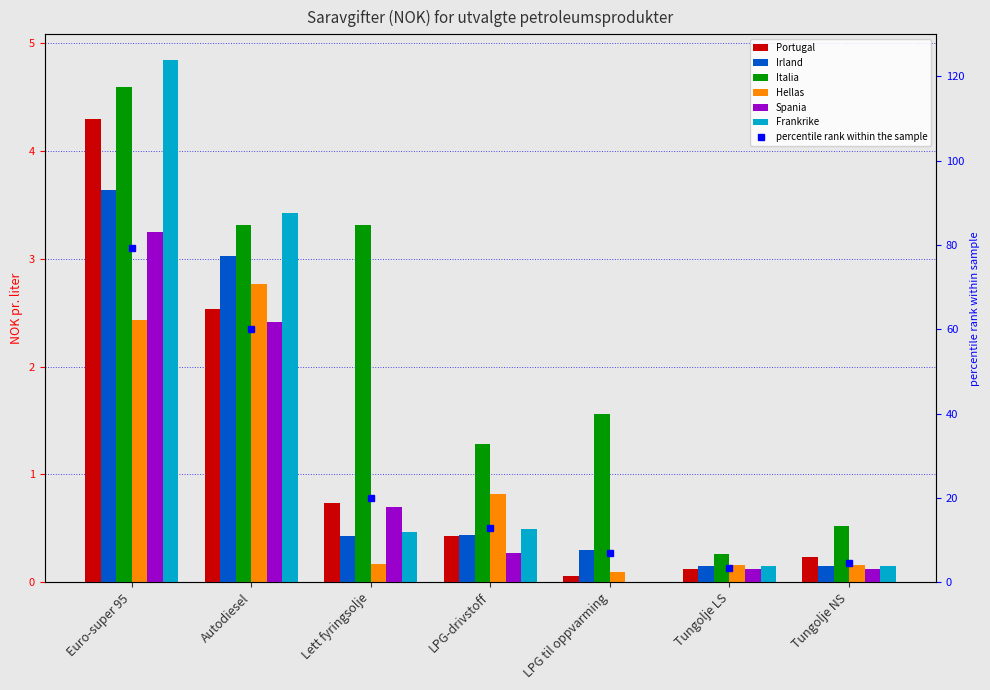

Reading right to left, what are all the values shown in this chart?

Portugal: Tungolje NS=0.2	Tungolje LS=0.1	LPG til oppvarming=0.1	LPG-drivstoff=0.4	Lett fyringsolje=0.7	Autodiesel=2.5	Euro-super 95=4.3
Irland: Tungolje NS=0.2	Tungolje LS=0.2	LPG til oppvarming=0.3	LPG-drivstoff=0.4	Lett fyringsolje=0.4	Autodiesel=3.0	Euro-super 95=3.6
Italia: Tungolje NS=0.5	Tungolje LS=0.3	LPG til oppvarming=1.6	LPG-drivstoff=1.3	Lett fyringsolje=3.3	Autodiesel=3.3	Euro-super 95=4.6
Hellas: Tungolje NS=0.2	Tungolje LS=0.2	LPG til oppvarming=0.1	LPG-drivstoff=0.8	Lett fyringsolje=0.2	Autodiesel=2.8	Euro-super 95=2.4
Spania: Tungolje NS=0.1	Tungolje LS=0.1	LPG til oppvarming=0.0	LPG-drivstoff=0.3	Lett fyringsolje=0.7	Autodiesel=2.4	Euro-super 95=3.2
Frankrike: Tungolje NS=0.2	Tungolje LS=0.2	LPG til oppvarming=0.0	LPG-drivstoff=0.5	Lett fyringsolje=0.5	Autodiesel=3.4	Euro-super 95=4.8